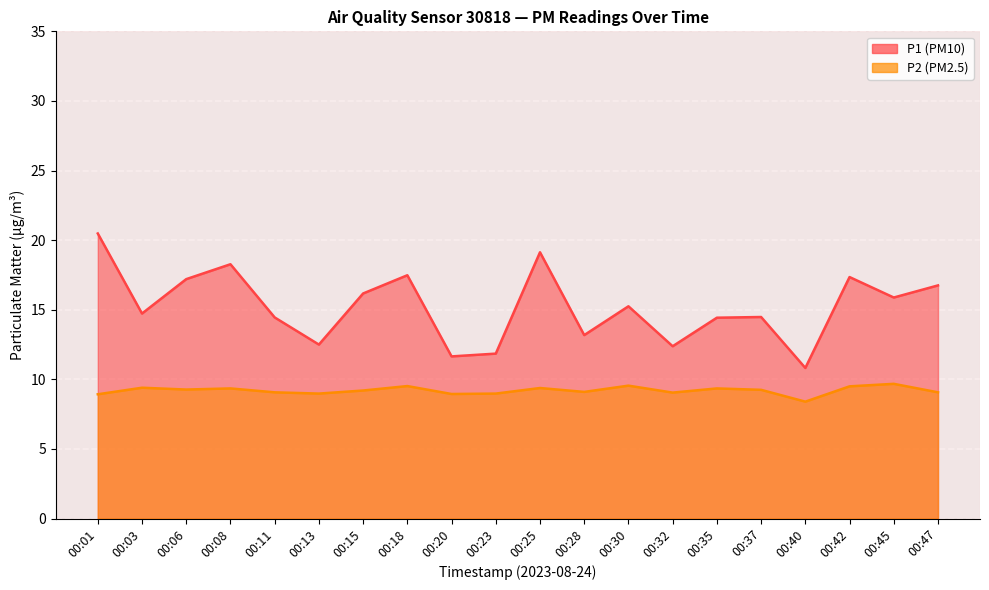

Reading left to right, list all the values displayed in this chart.

P1: 20.5	14.7	17.2	18.3	14.4	12.5	16.2	17.5	11.7	11.8	19.1	13.2	15.2	12.4	14.4	14.5	10.8	17.4	15.9	16.8
P2: 8.9	9.4	9.3	9.3	9.1	9.0	9.2	9.5	8.9	9.0	9.4	9.1	9.6	9.1	9.3	9.2	8.4	9.5	9.7	9.1